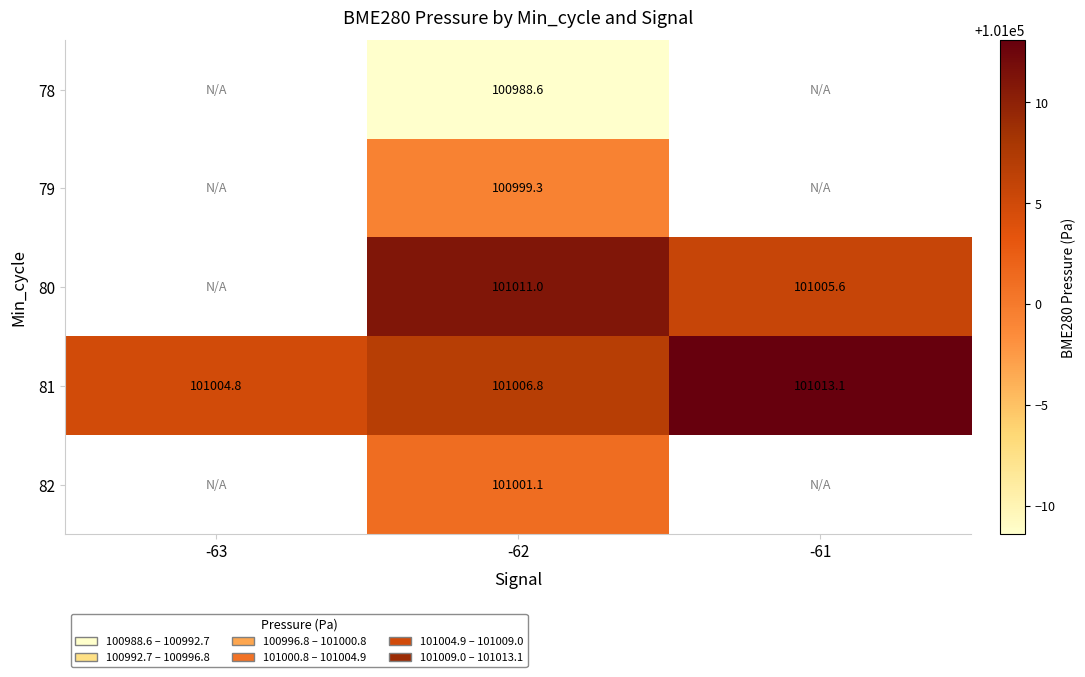

Is it true that 81 equals 151439.5 at -63?

False